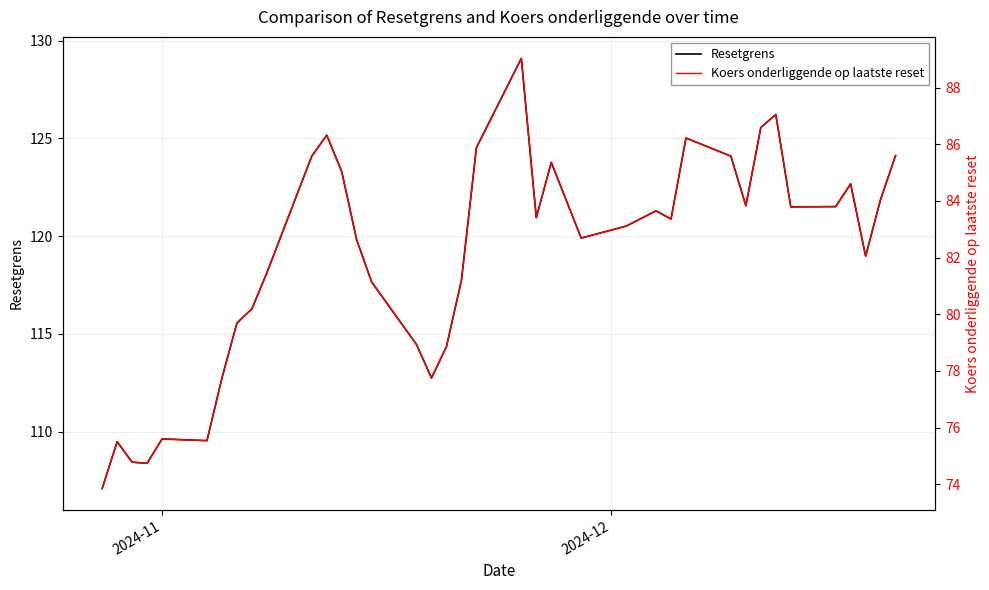

What is the minimum value for Resetgrens?

107.1